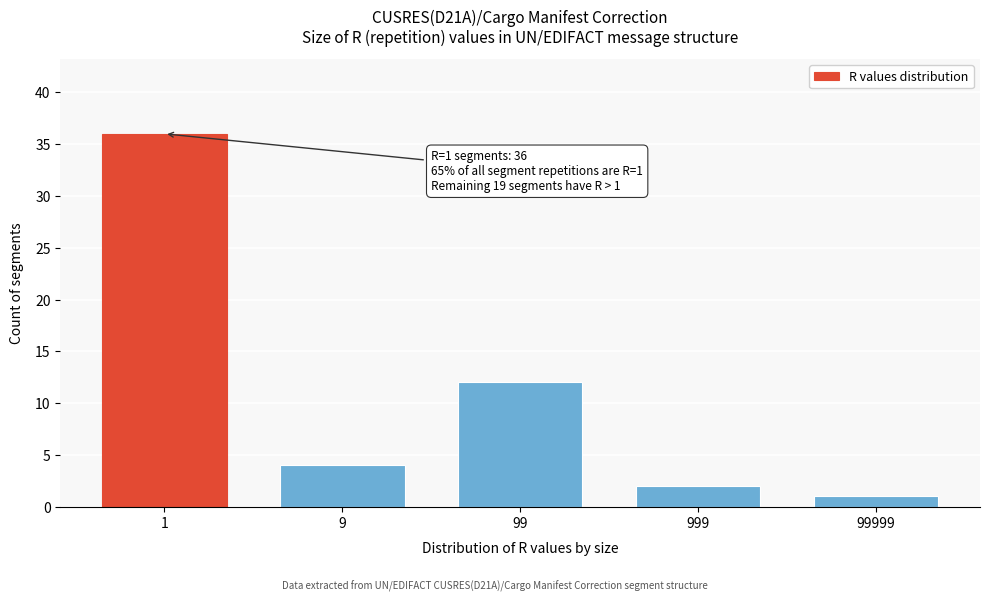

Reading left to right, what are all the values shown in this chart?

36	4	12	2	1